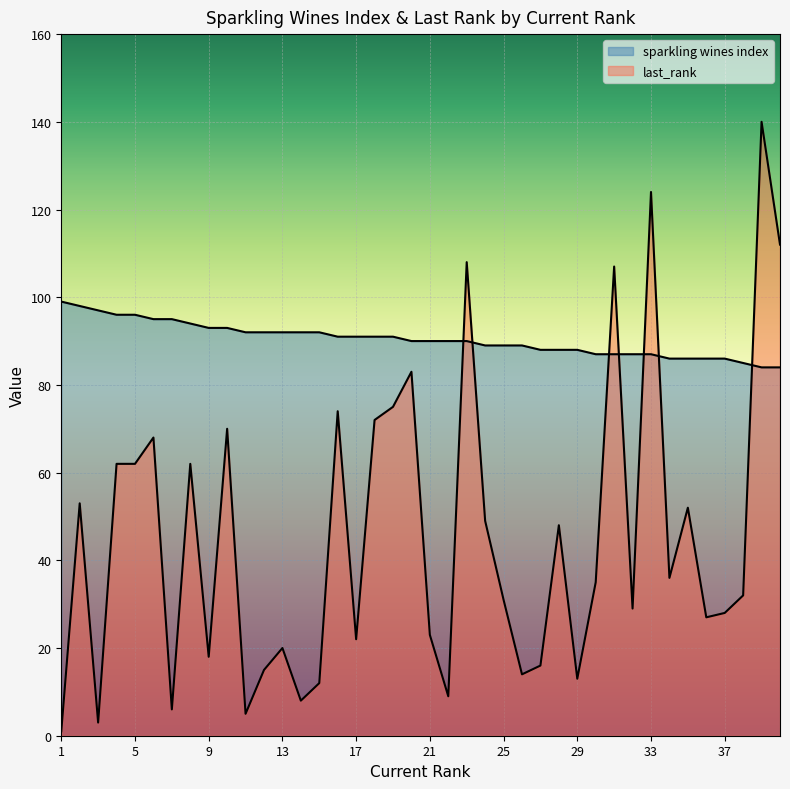

Is it true that sparkling wines index equals 92 at 11?

True